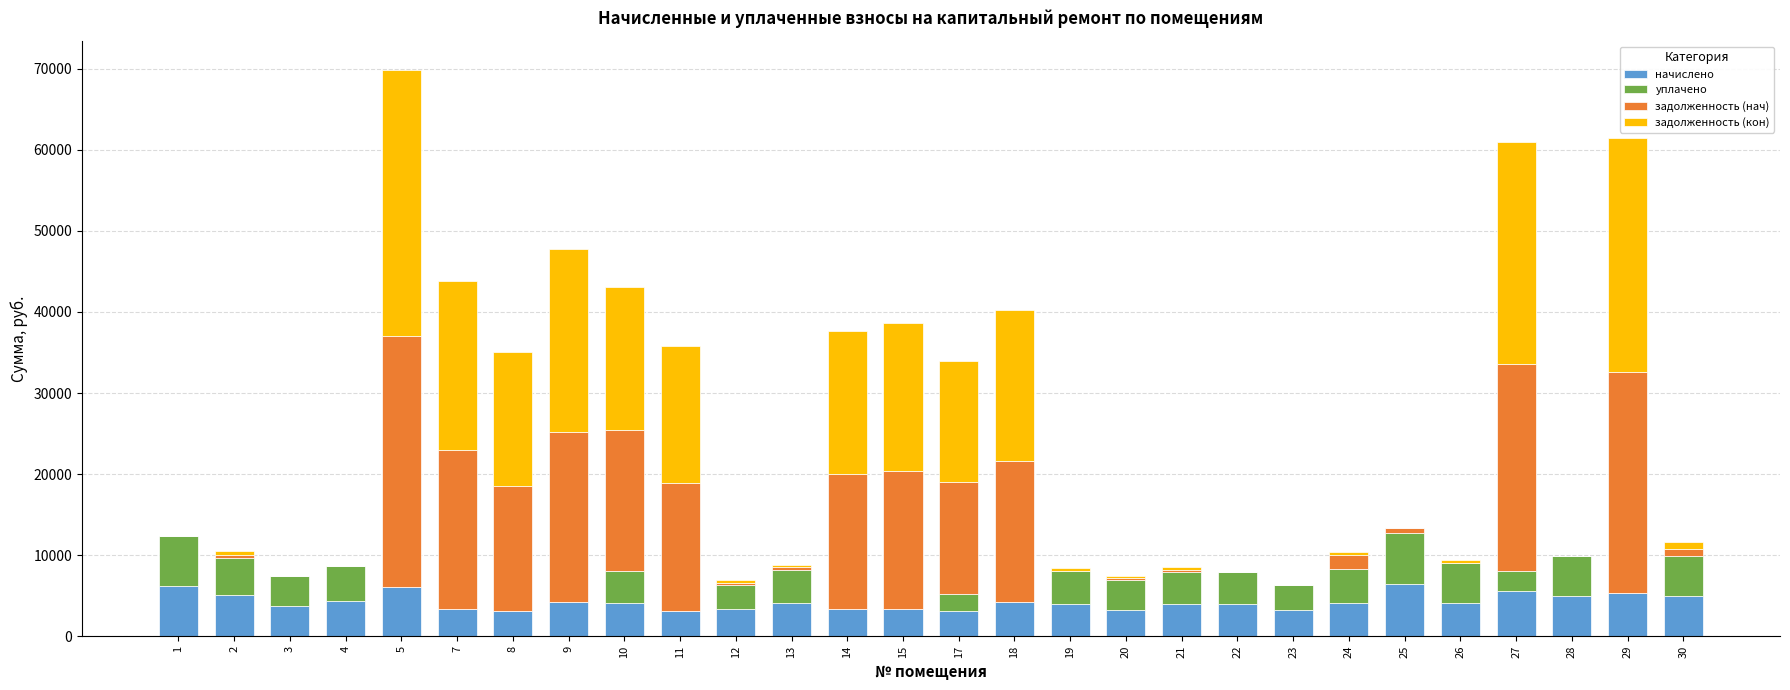

What is the highest value of the начислено series?

6385.4